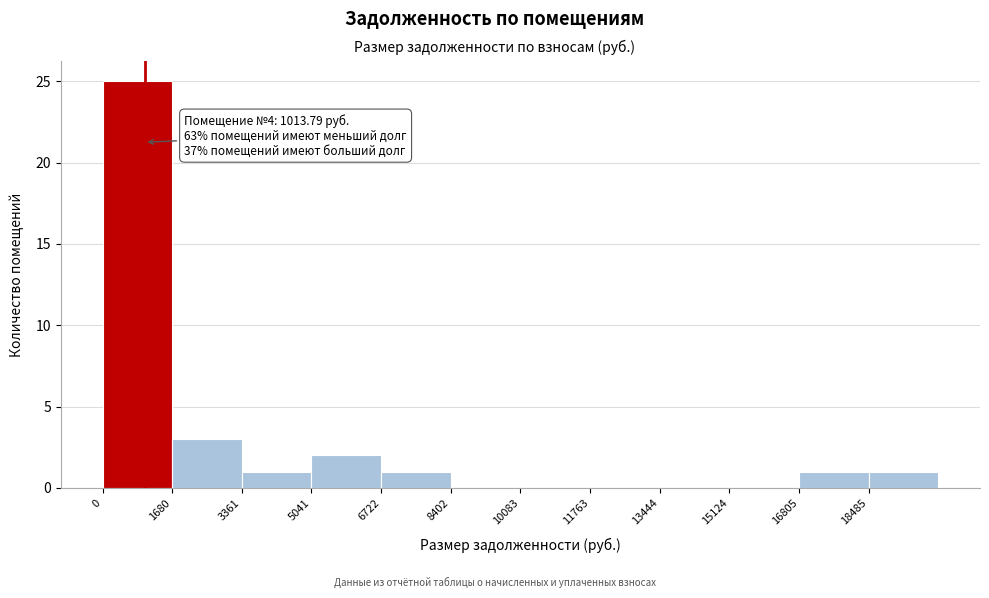

Over which range of the x-axis is the bar tallest?

0 to 1600